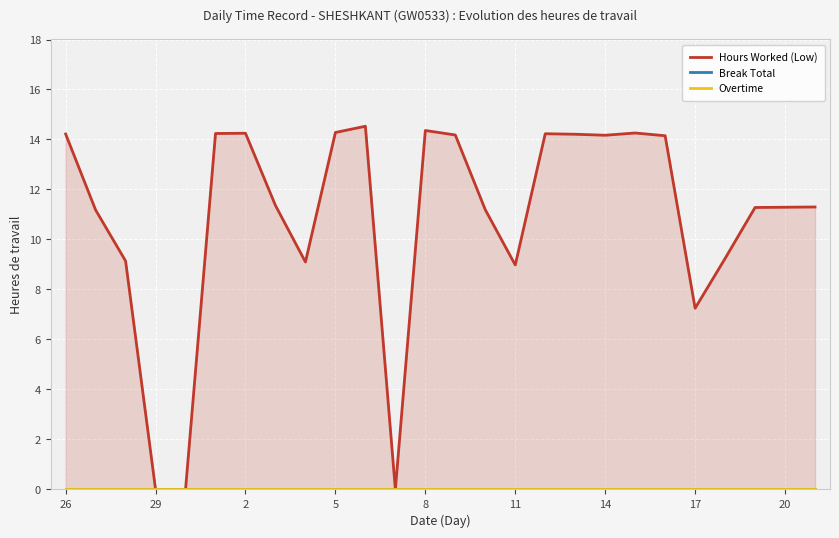

Rank the series by their maximum value, from lowest to highest.

Break Total, Overtime, Hours Worked (Low)